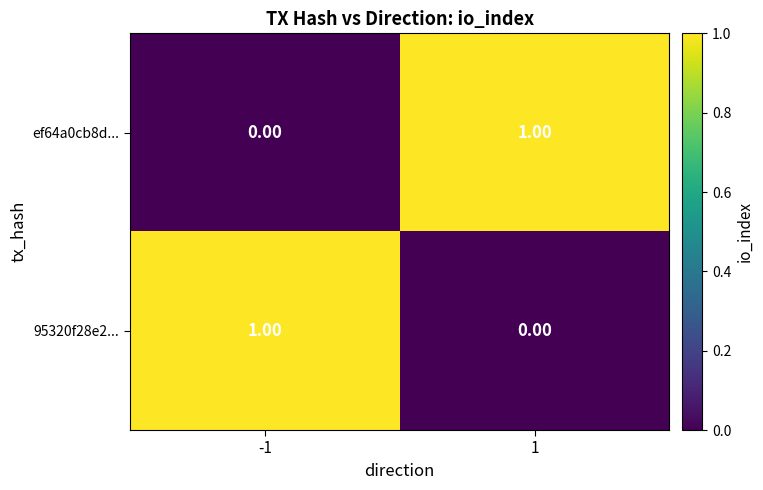

At how many categories does at least one series exceed 0?

2